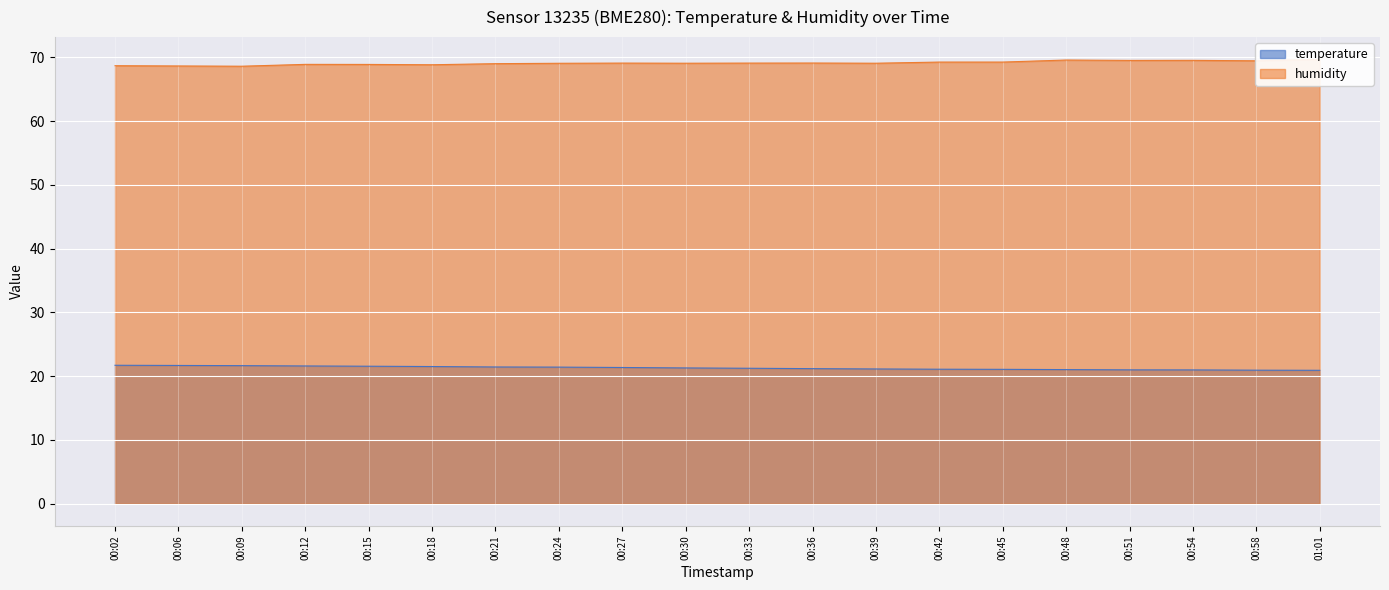

Reading right to left, what are all the values shown in this chart?

temperature: 01:01=20.9	00:58=20.9	00:54=21.0	00:51=21.0	00:48=21.0	00:45=21.1	00:42=21.1	00:39=21.1	00:36=21.2	00:33=21.2	00:30=21.3	00:27=21.4	00:24=21.4	00:21=21.4	00:18=21.5	00:15=21.6	00:12=21.6	00:09=21.6	00:06=21.7	00:02=21.7
humidity: 01:01=69.7	00:58=69.4	00:54=69.5	00:51=69.5	00:48=69.6	00:45=69.2	00:42=69.2	00:39=69.1	00:36=69.1	00:33=69.1	00:30=69.1	00:27=69.1	00:24=69.0	00:21=69.0	00:18=68.8	00:15=68.9	00:12=68.9	00:09=68.6	00:06=68.6	00:02=68.7